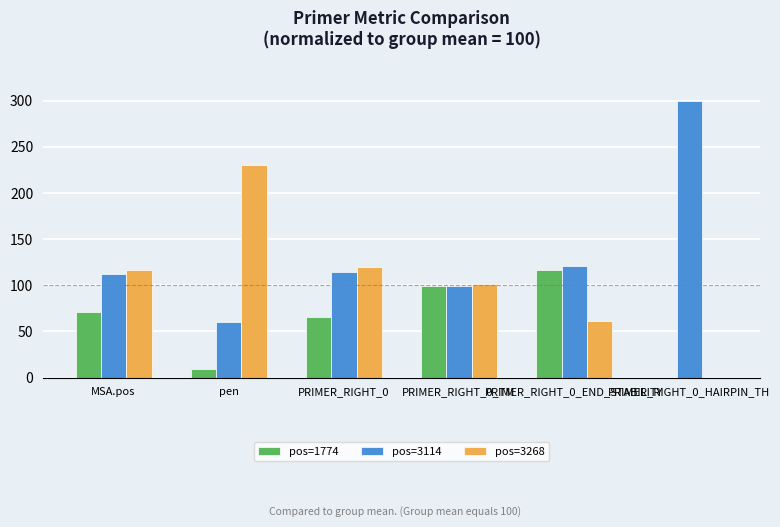

Which series has the largest total across all categories?

pos=3114